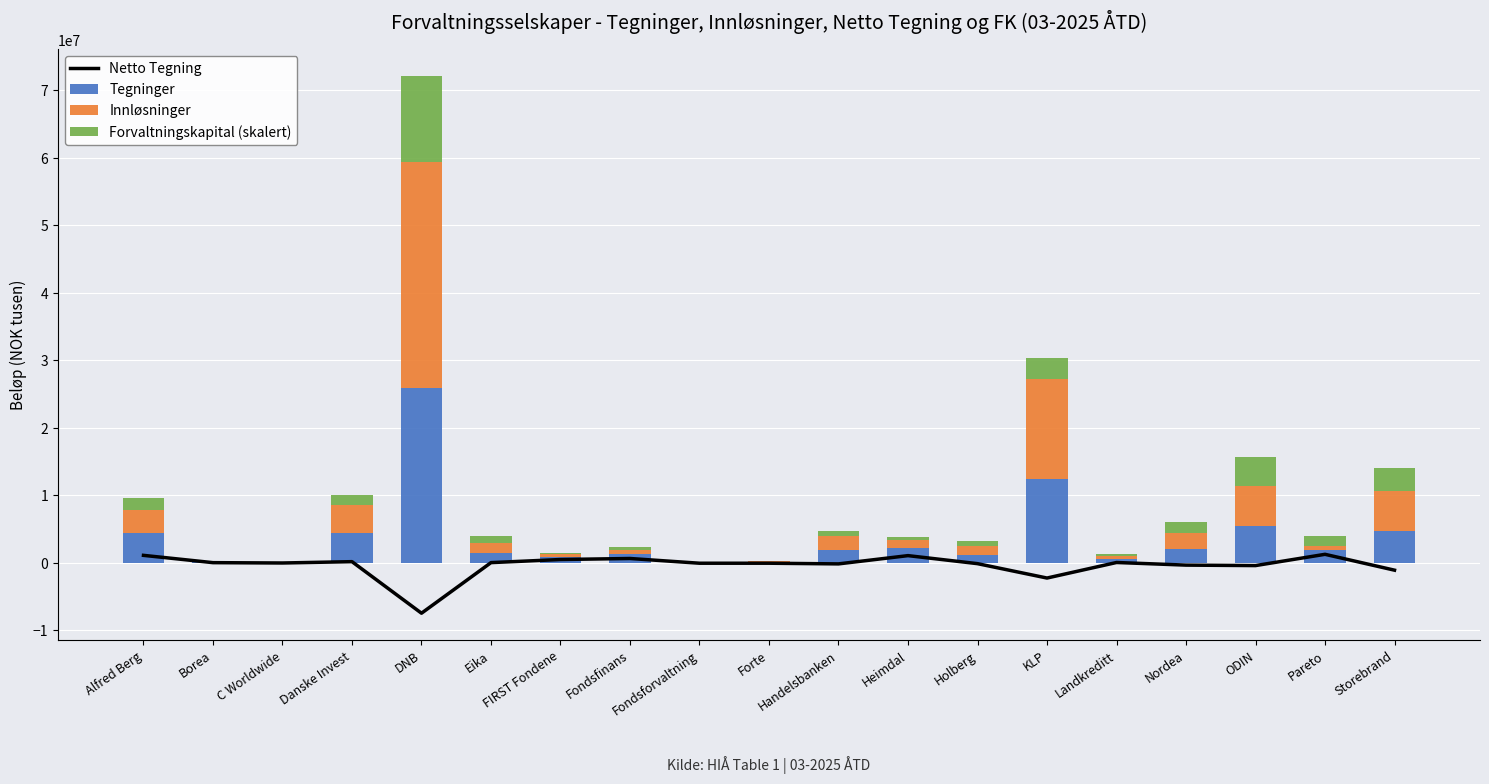

Is it true that Innløsninger equals 633880.0 at Pareto?

True